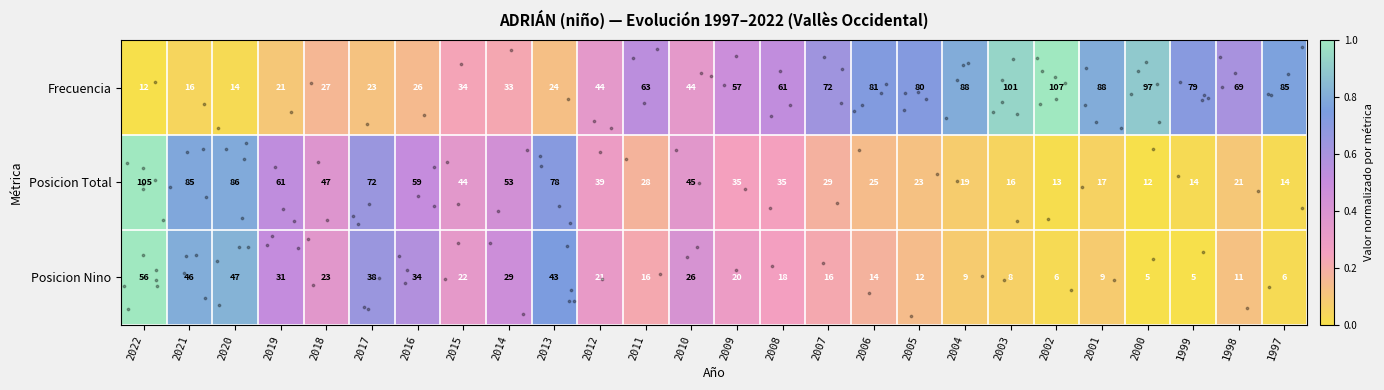

What is the maximum value shown in the chart?

107